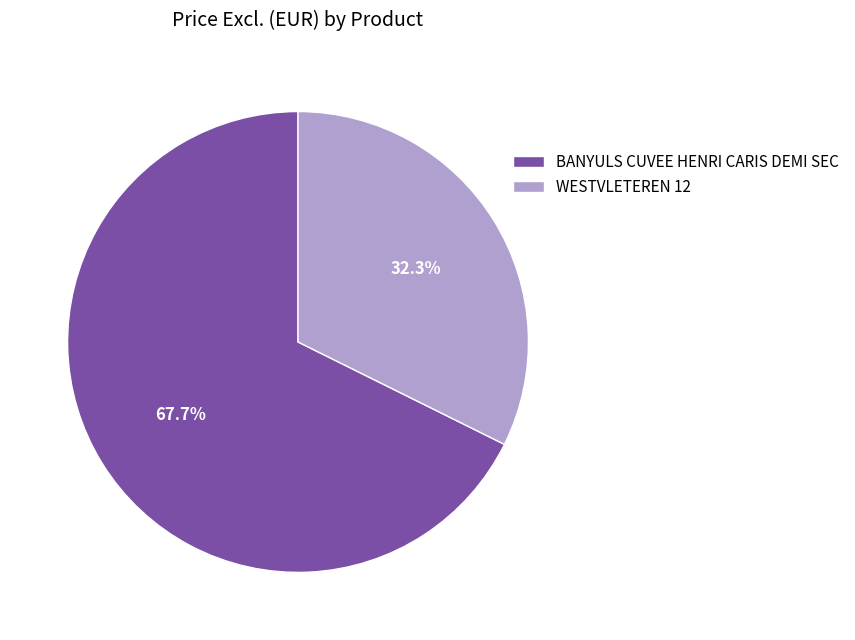

True or false: WESTVLETEREN 12 accounts for 32% of the total.

True